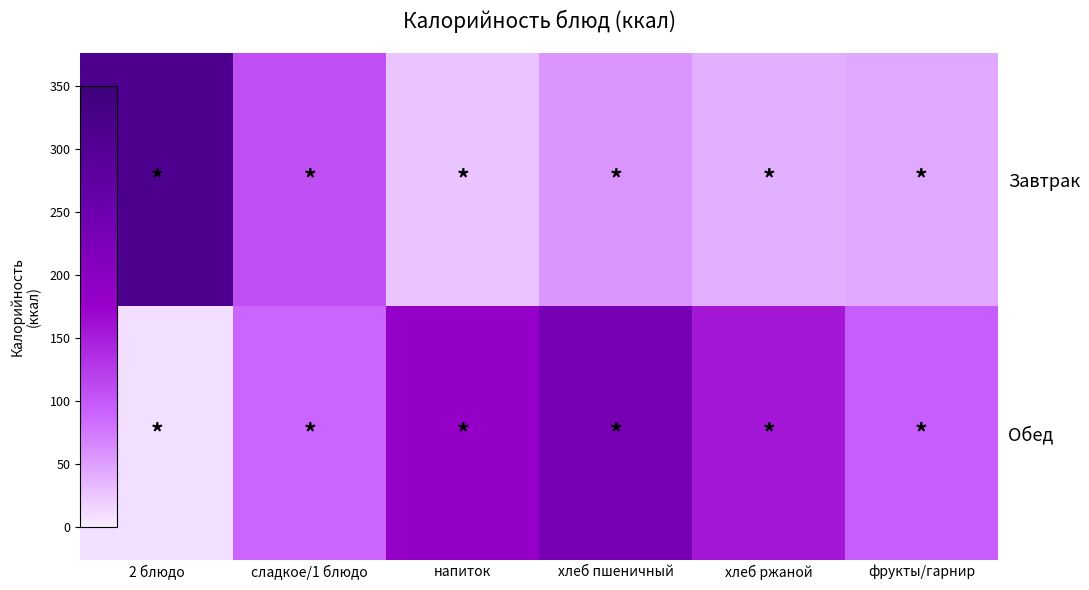

At which category does the chart reach its minimum across all series?

2 блюдо